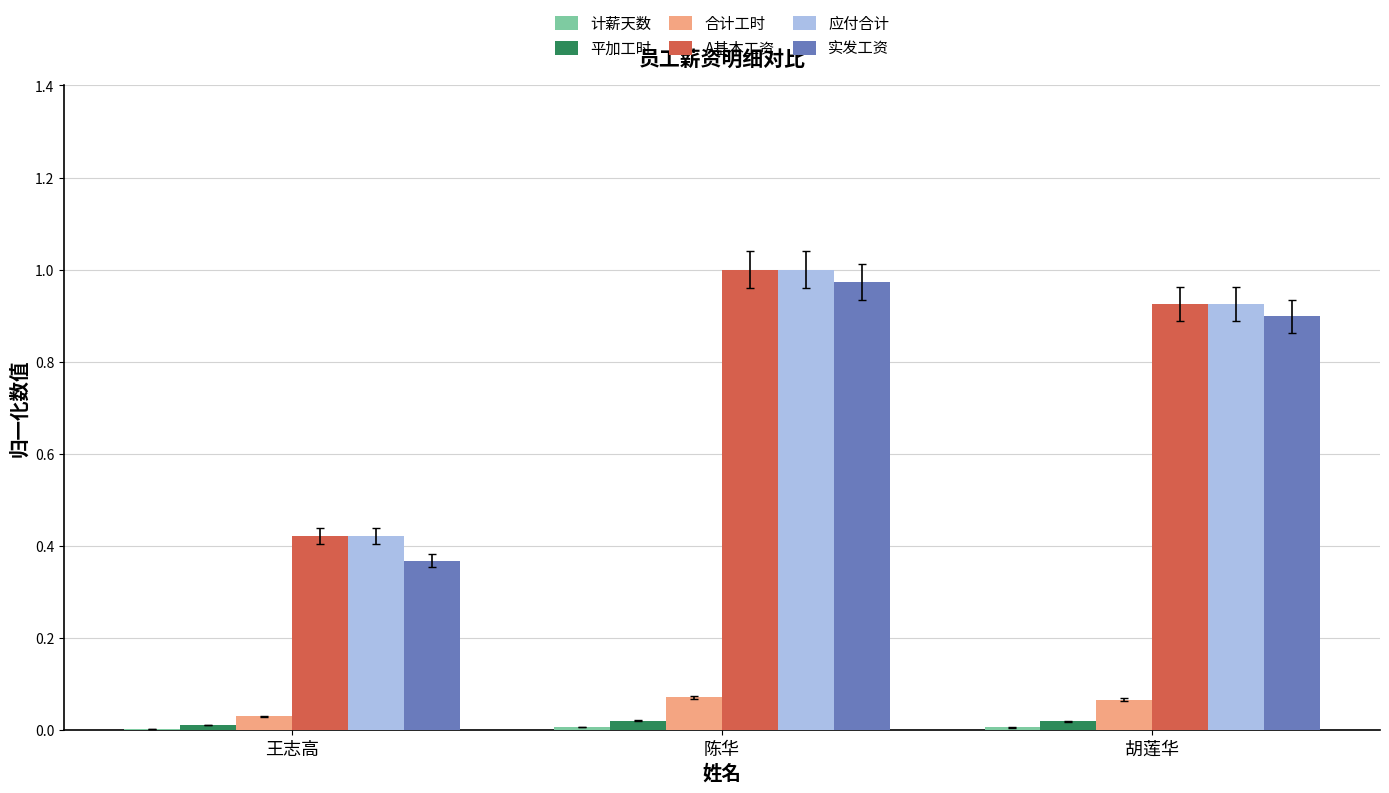

What is the average value of the 应付合计 series?

0.8